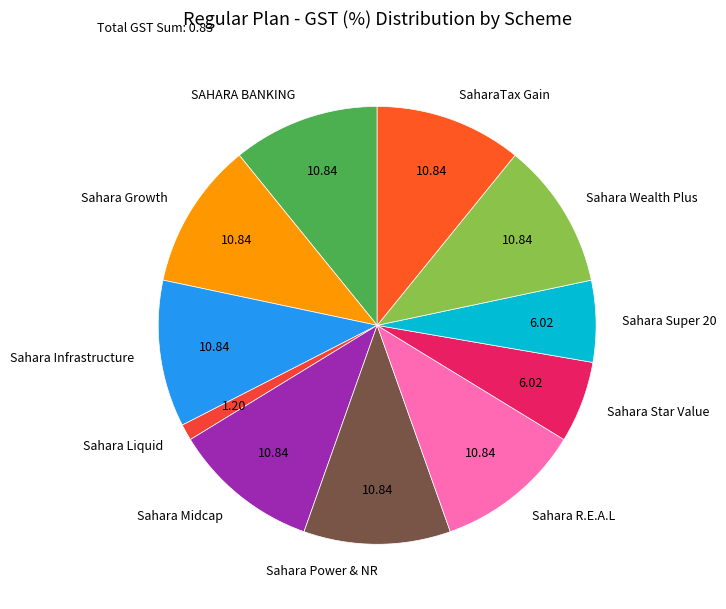

Count the number of slices in the pie.

11